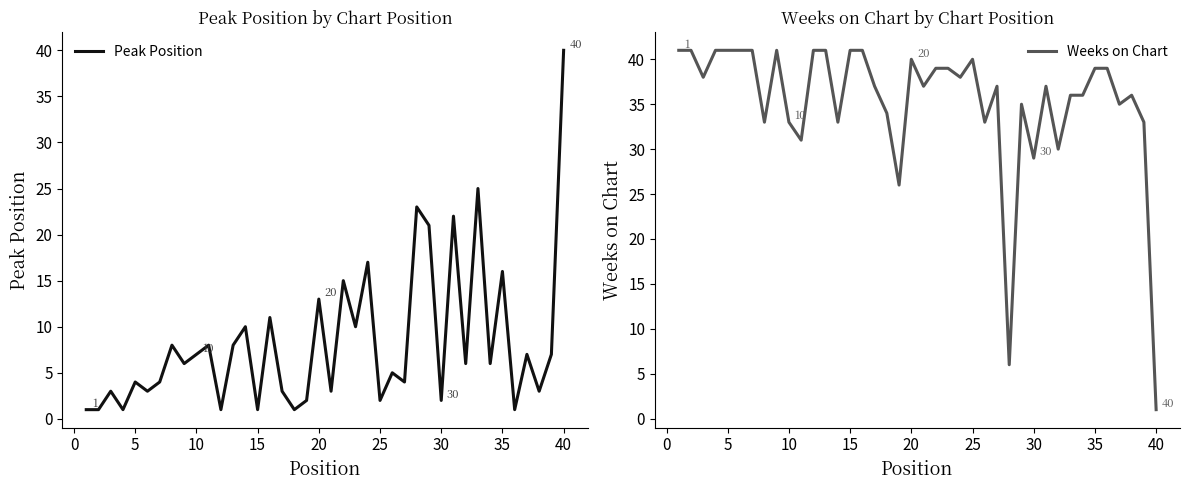

List the series in order of their overall mean, lowest first.

Peak Position, Weeks on Chart